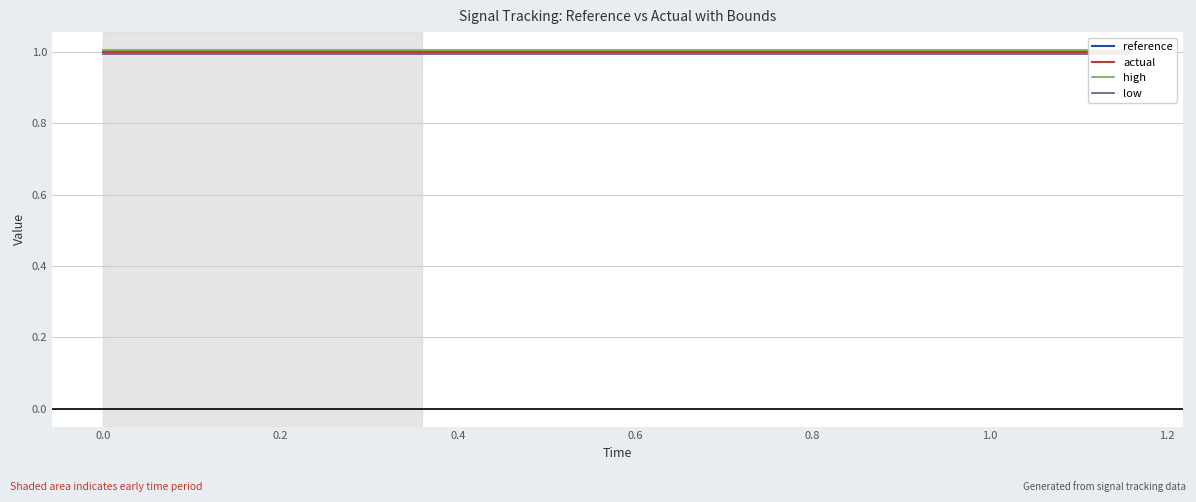

Is it true that reference equals 0.7 at 18?

False